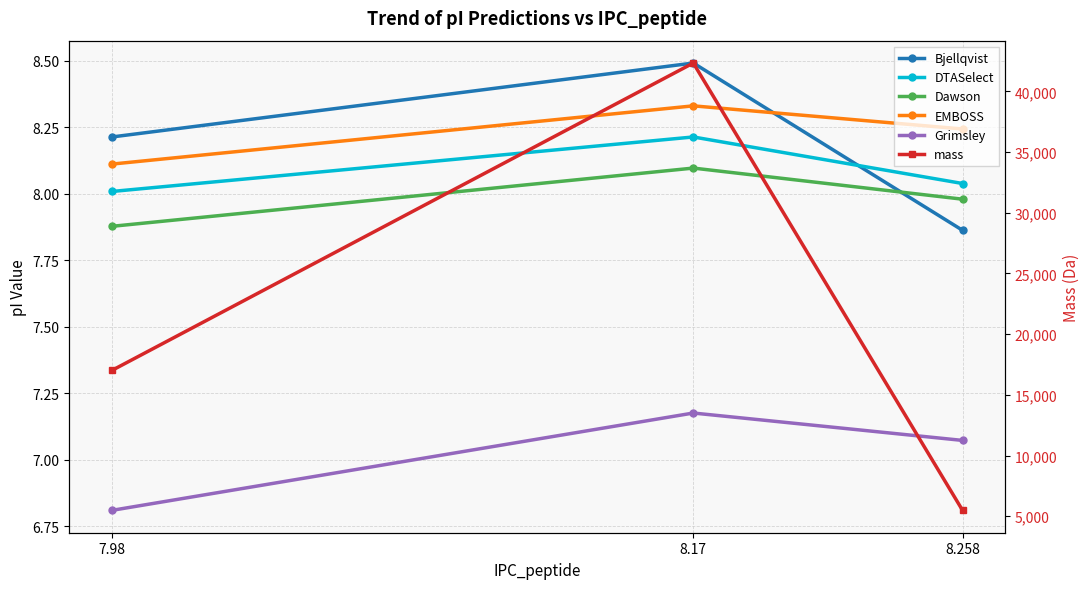

Is it true that Bjellqvist equals 8.2 at 7.98?

True